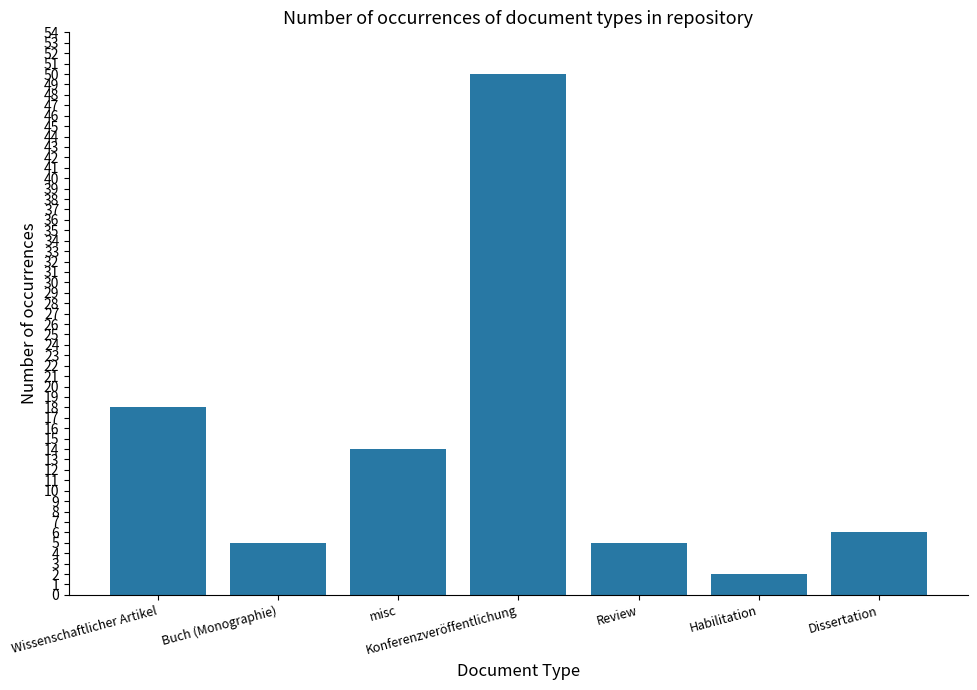

Which category has the lowest value across all series?

Habilitation